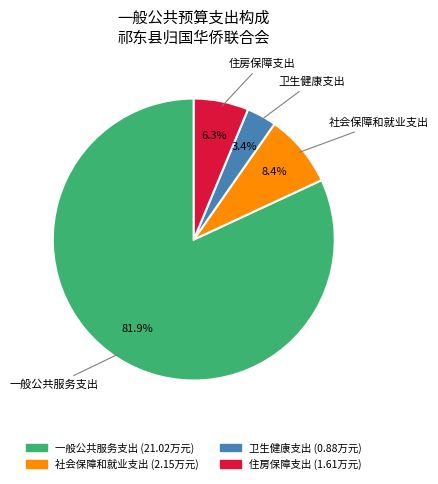

To the nearest percent, what percentage of the pie is 卫生健康支出?

3%